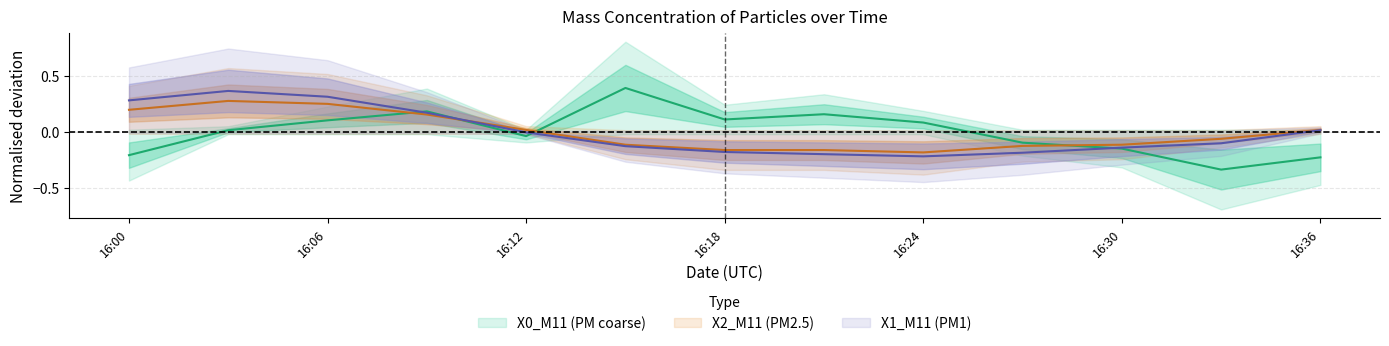

Does the chart display data point markers on the line(s)?

No